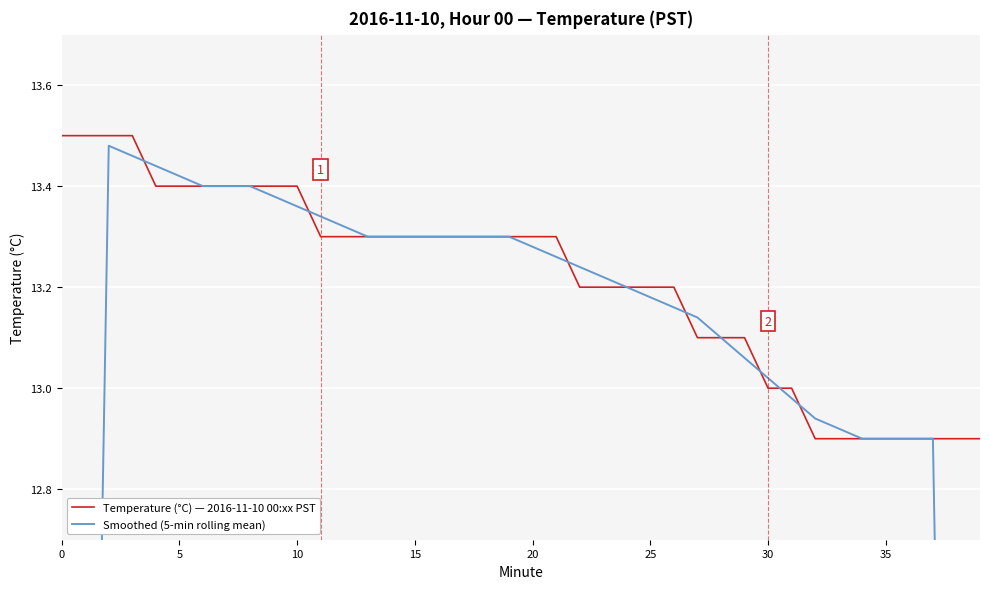

The value of Temperature (°C) — 2016-11-10 00:xx PST at 30 is 13.0. True or false?

True